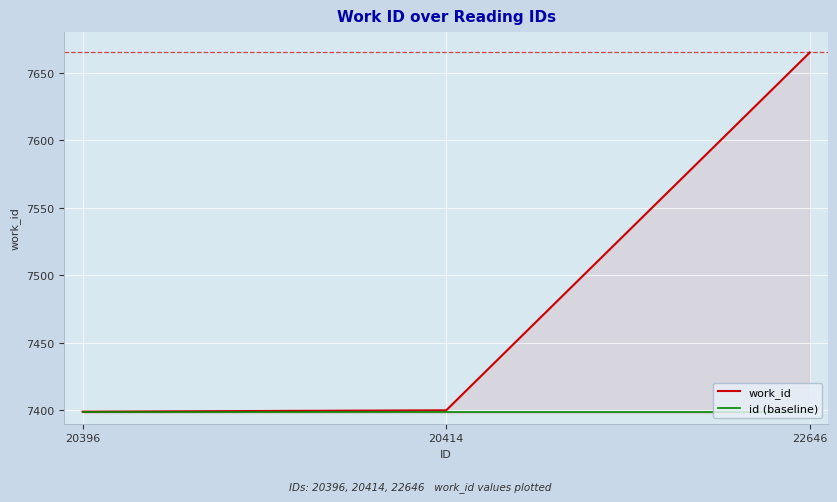

The id (baseline) series shows 7399 at 20414. True or false?

True